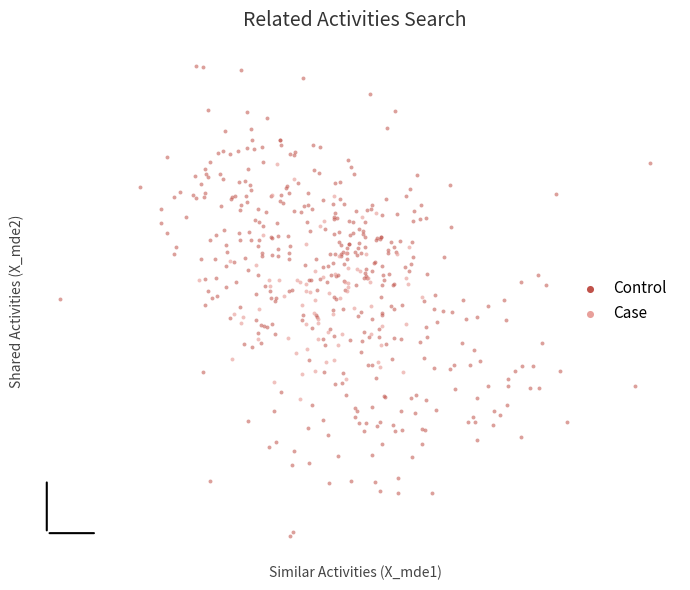

What are all the series names shown in the legend?

Control, Case